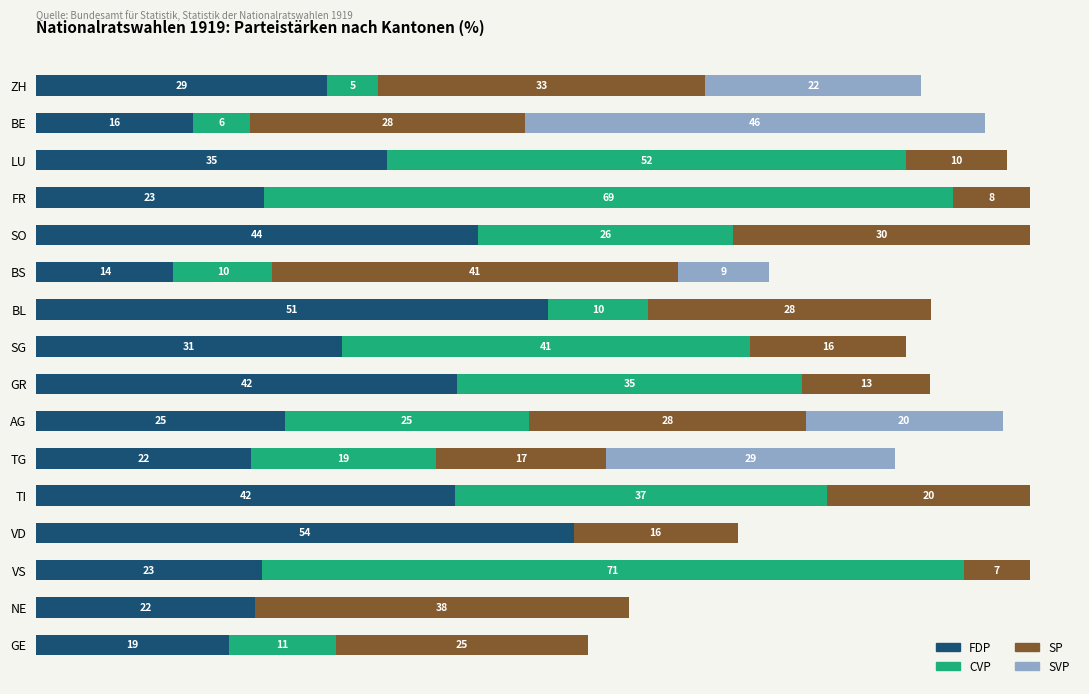

What are all the series names shown in the legend?

FDP, CVP, SP, SVP